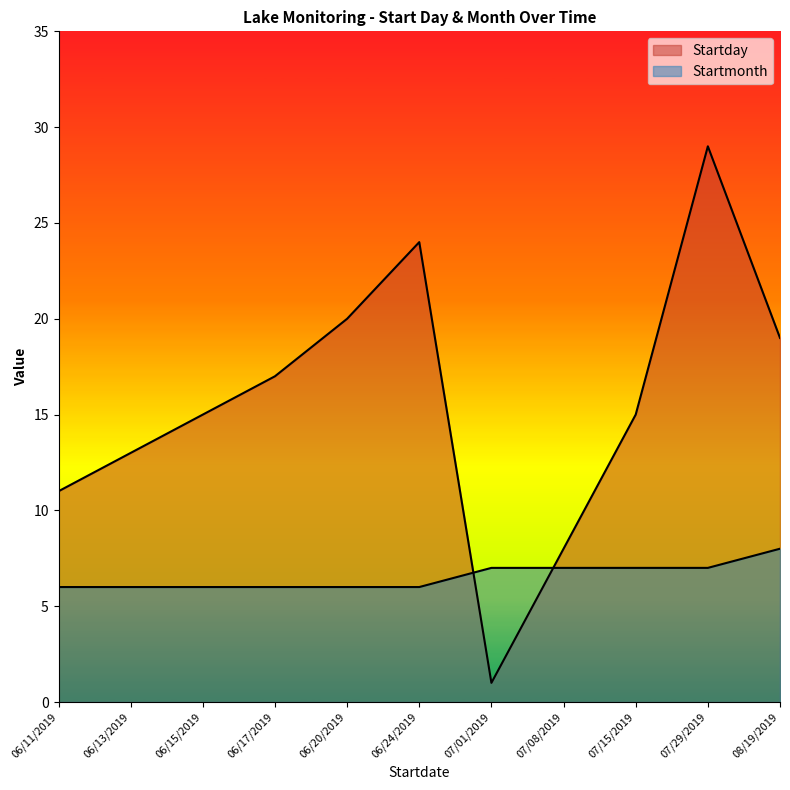

What is the label of the 1st point from the right?

08/19/2019